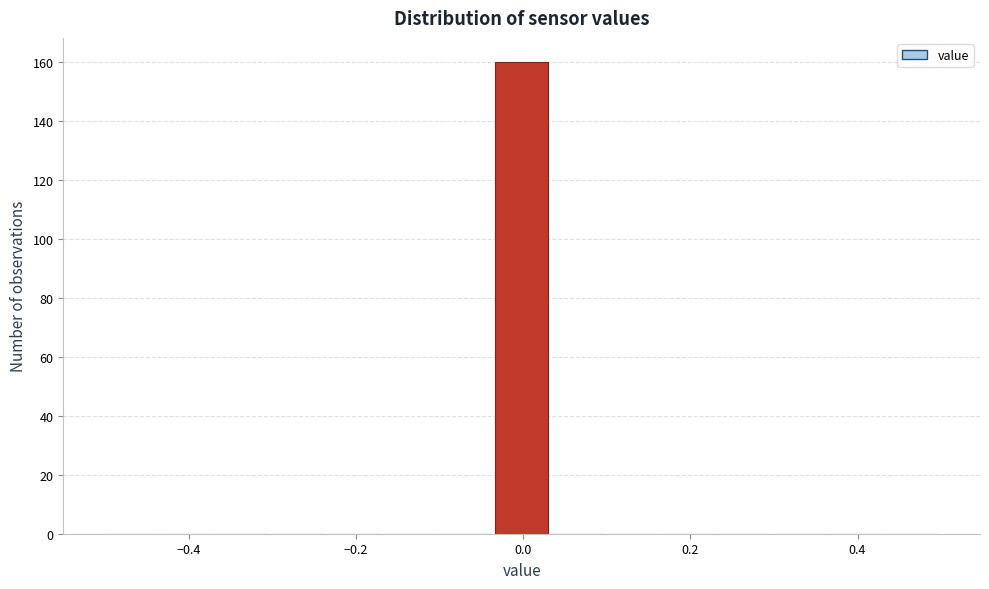

Around what value on the x-axis is the tallest bar? Give the approximate position of its centre, as read against the axis.

0.00